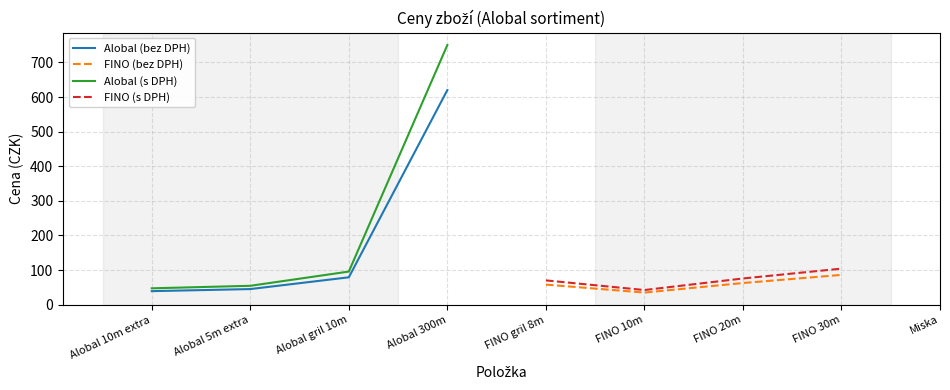

How many data points does each series have?

9